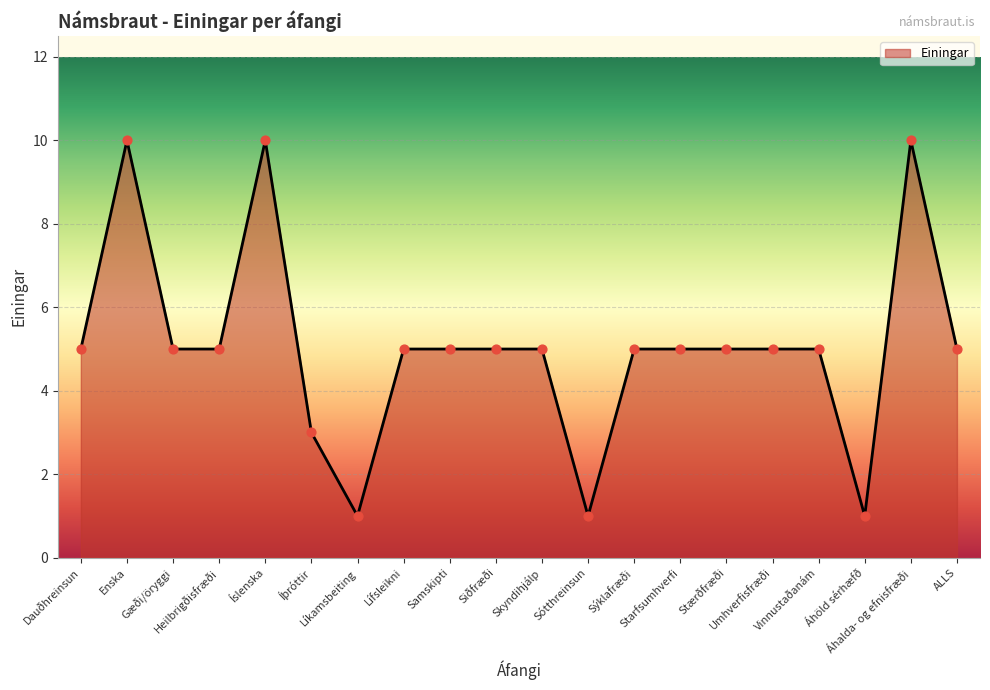

What is the change in value from Dauðhreinsun to Sótthreinsun?

-4